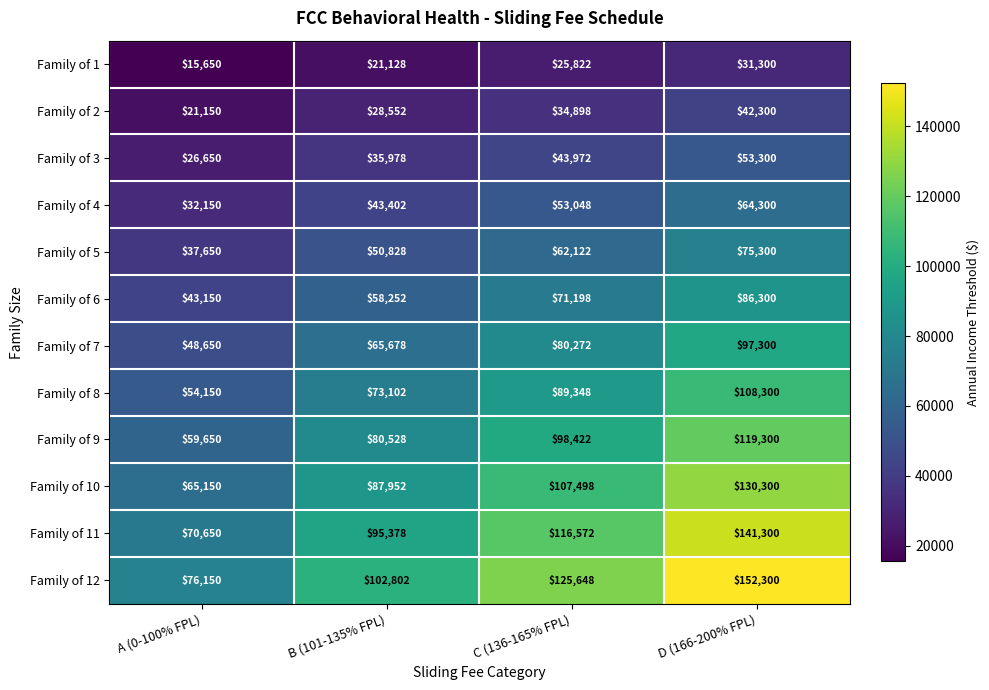

How many categories are shown in the chart?

4